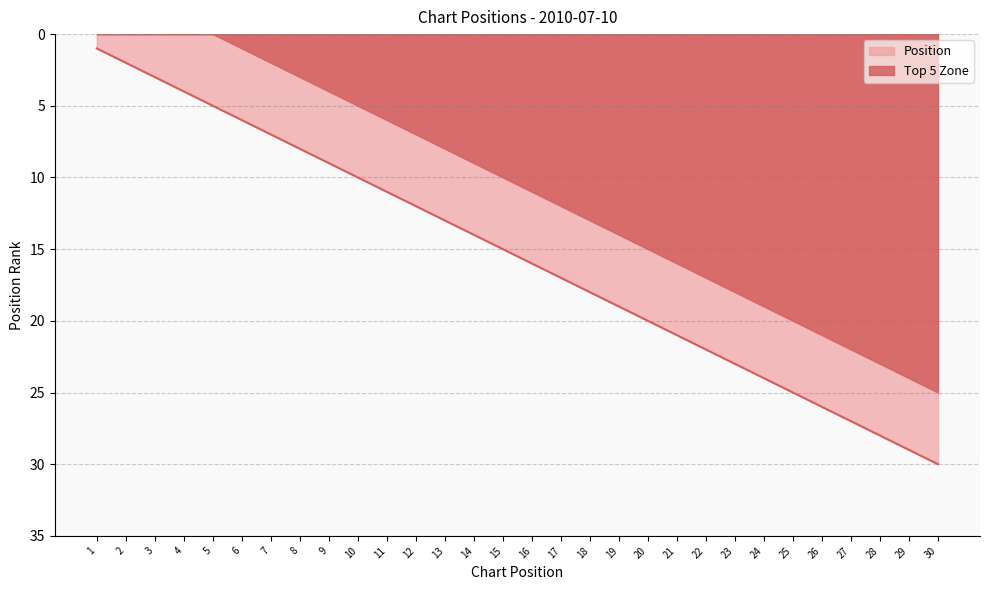

What is the maximum value shown in the chart?

30